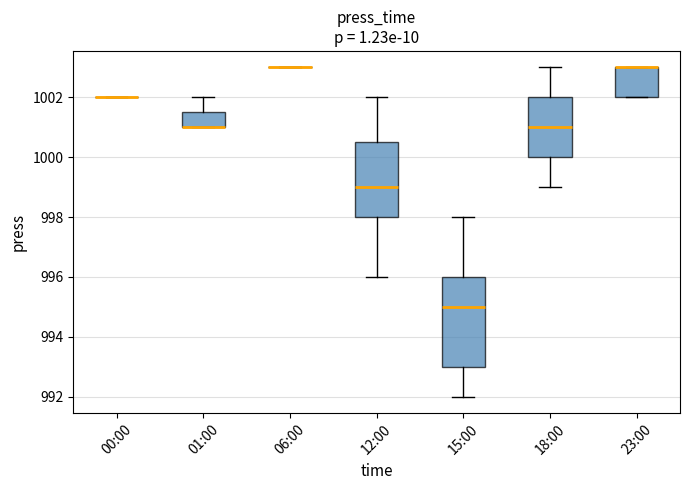

Reading left to right, transcribe this box plot: for each box, give where its median line is, the range the box spans, and where its two whiskers end, as read against the y-axis. The values are not printed on the chart, so give them approximately, as read against the axis.

00:00: box collapsed to a line at 1002.0, whiskers 1002.0 to 1002.0
01:00: median 1001.0 (drawn on the box's lower edge), box 1001.0 to 1001.6, whiskers 1001.0 to 1002.0
06:00: box collapsed to a line at 1003.0, whiskers 1003.0 to 1003.0
12:00: median 999.0, box 998.0 to 1000.6, whiskers 996.0 to 1002.0
15:00: median 995.0, box 993.0 to 996.0, whiskers 992.0 to 998.0
18:00: median 1001.0, box 1000.0 to 1002.0, whiskers 999.0 to 1003.0
23:00: median 1003.0 (drawn on the box's upper edge), box 1002.0 to 1003.0, whiskers 1002.0 to 1003.0